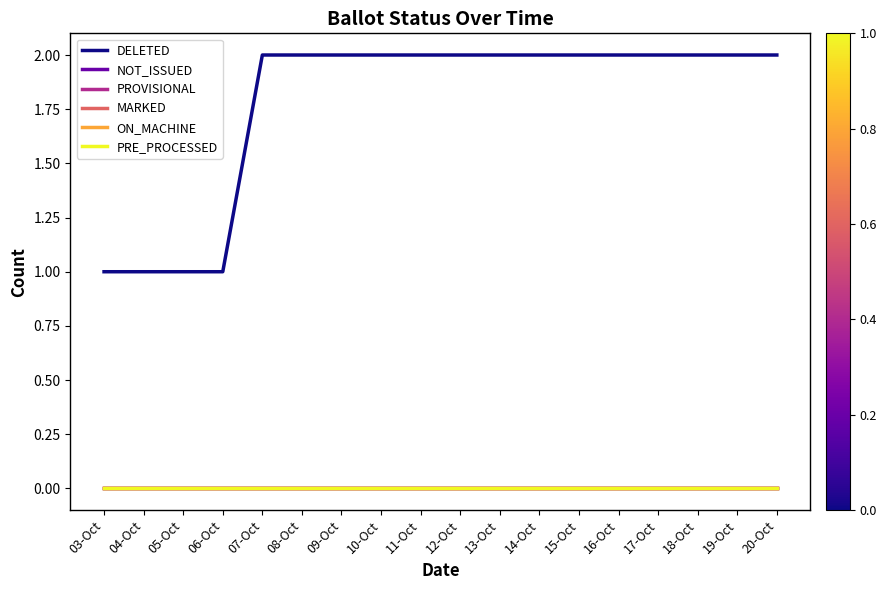

The DELETED series shows 2 at 18-Oct. True or false?

True